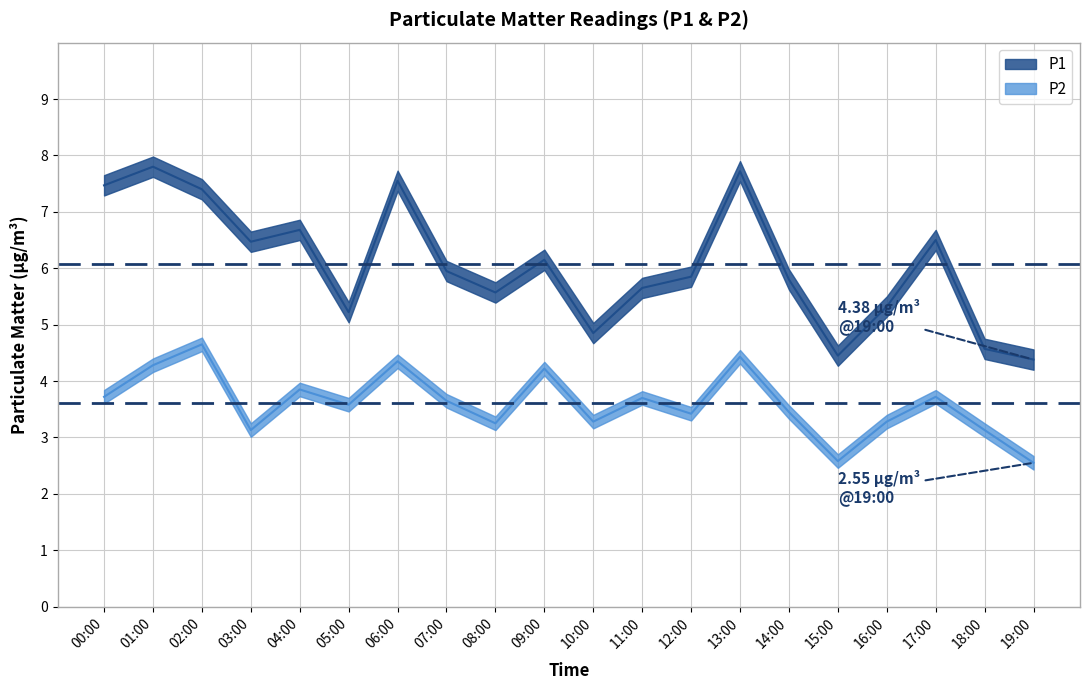

At which label is P2 closest to 3?

03:00